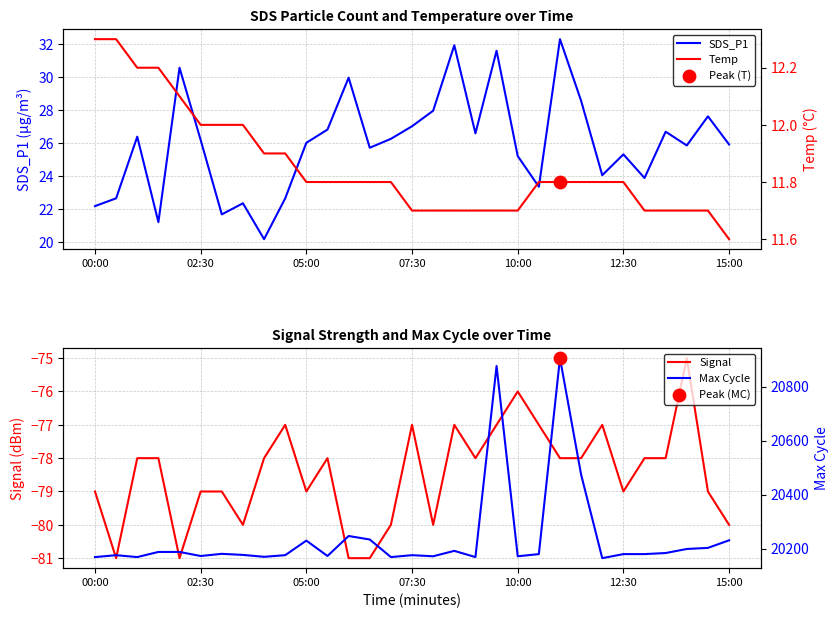

Is it true that SDS_P1 equals 34.2 at 05:00?

False